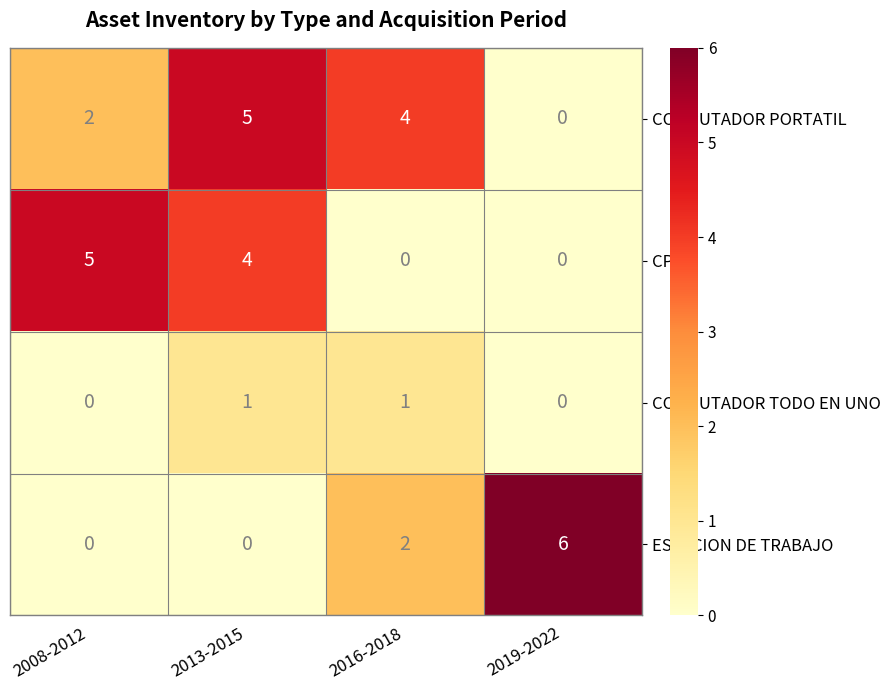

Reading left to right, list all the values displayed in this chart.

COMPUTADOR PORTATIL: 2	5	4	0
CPU: 5	4	0	0
COMPUTADOR TODO EN UNO: 0	1	1	0
ESTACION DE TRABAJO: 0	0	2	6